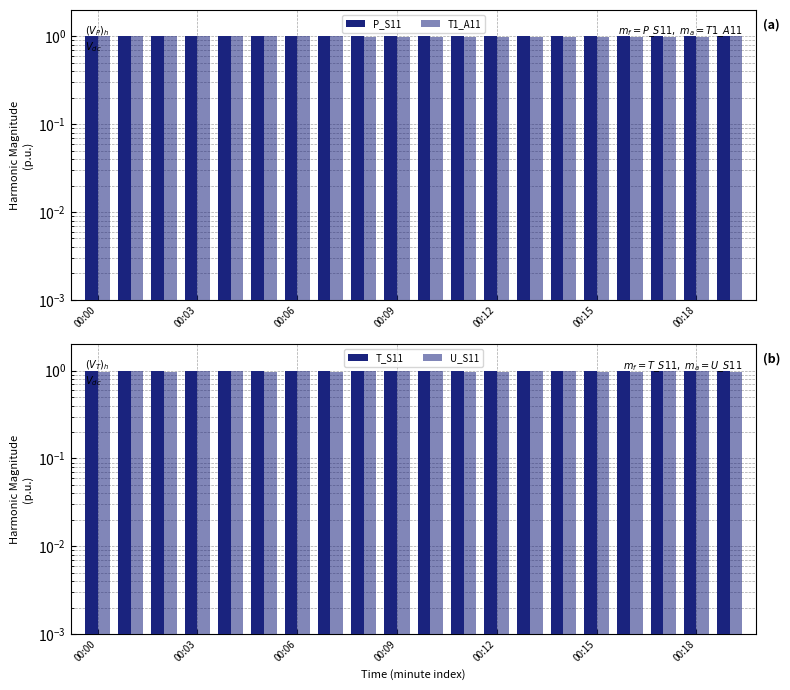

True or false: P_S11 has a value of 0.7 at 7.

False